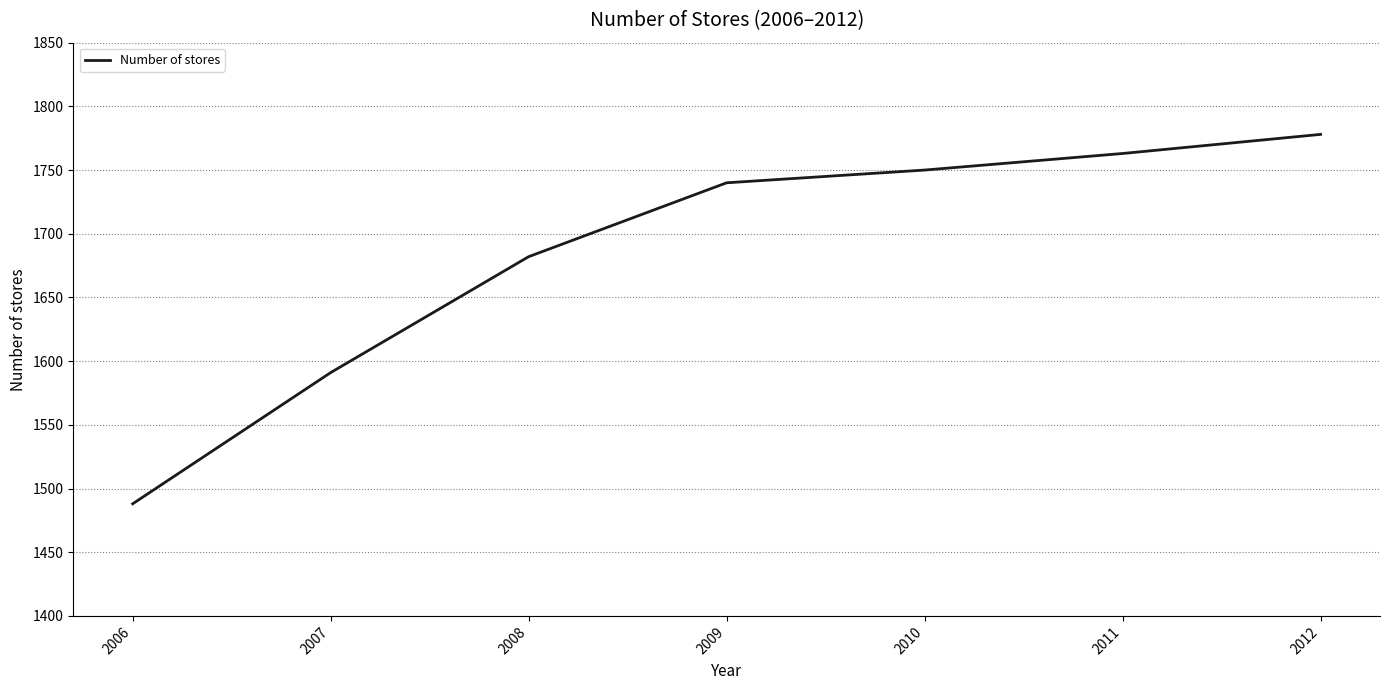

What is the minimum value shown in the chart?

1488